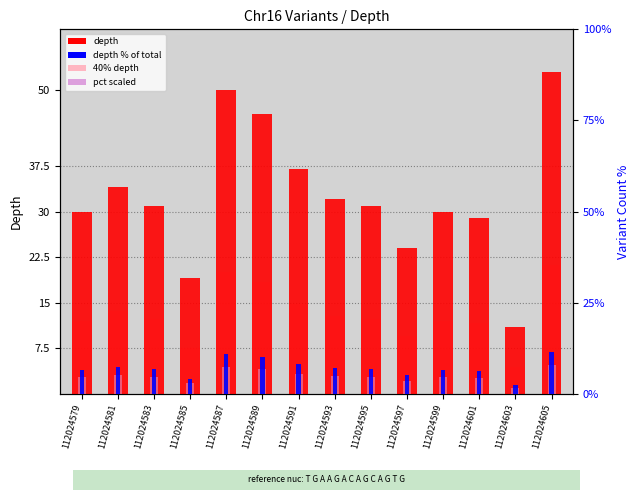

Rank the series at 112024581 from highest to lowest value.

depth, 40% depth, depth % of total, pct scaled